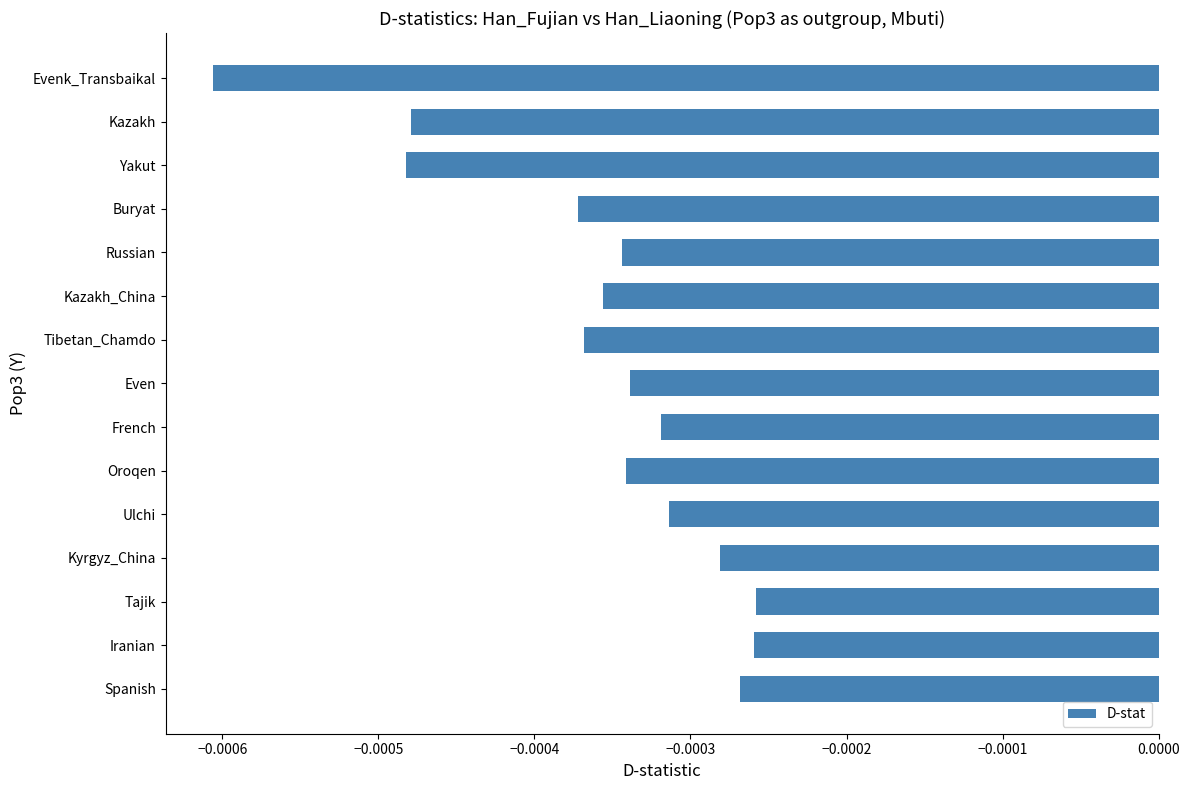

Which label corresponds to the smallest value in the chart?

Evenk_Transbaikal